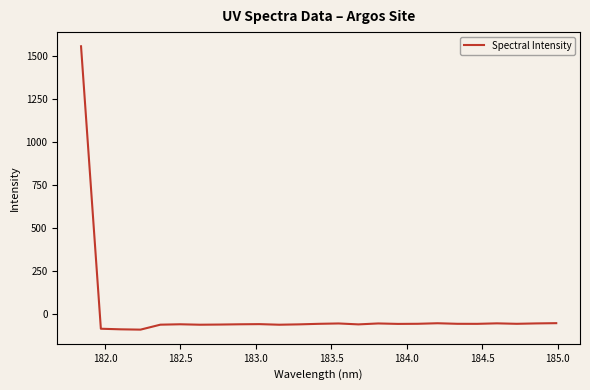

What is the difference between the maximum and minimum values?

1646.0